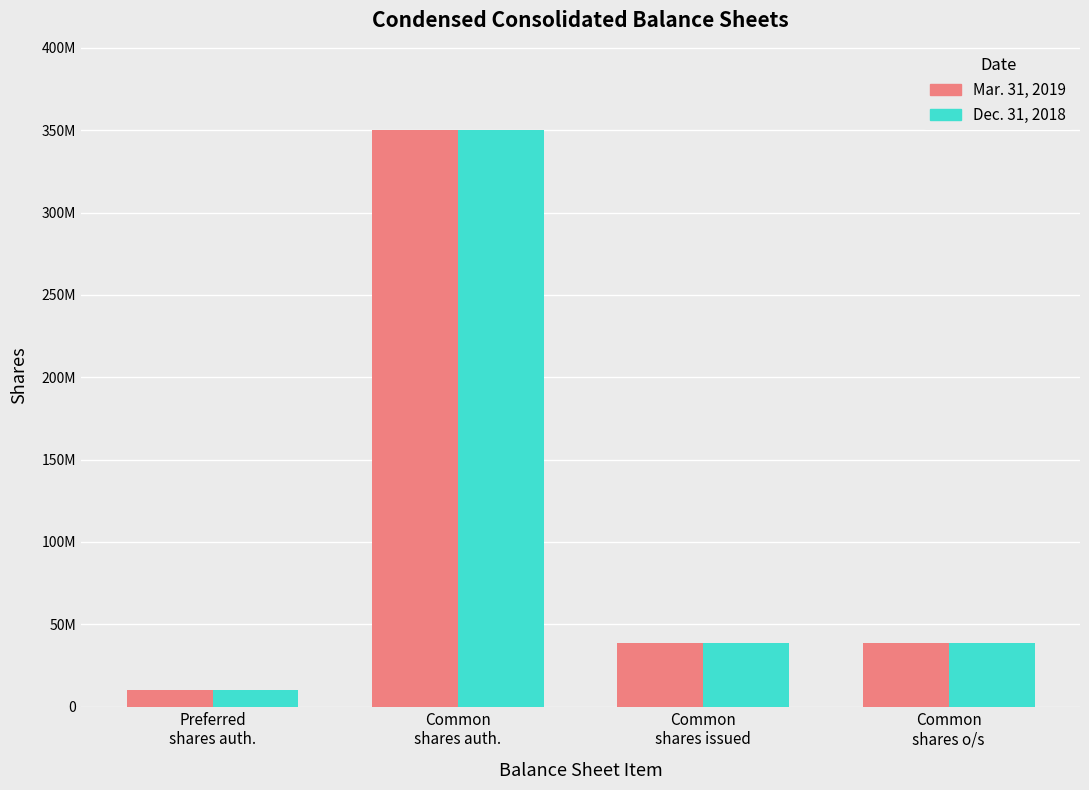

Which series has the largest range (max minus min)?

Mar. 31, 2019